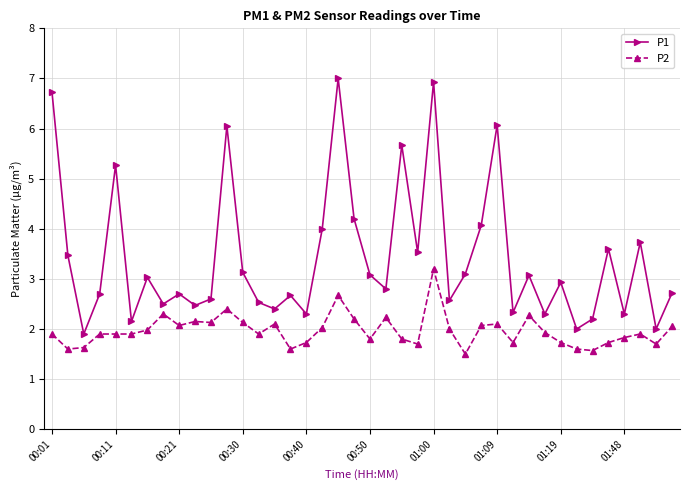

Rank the series by their average value, from lowest to highest.

P2, P1